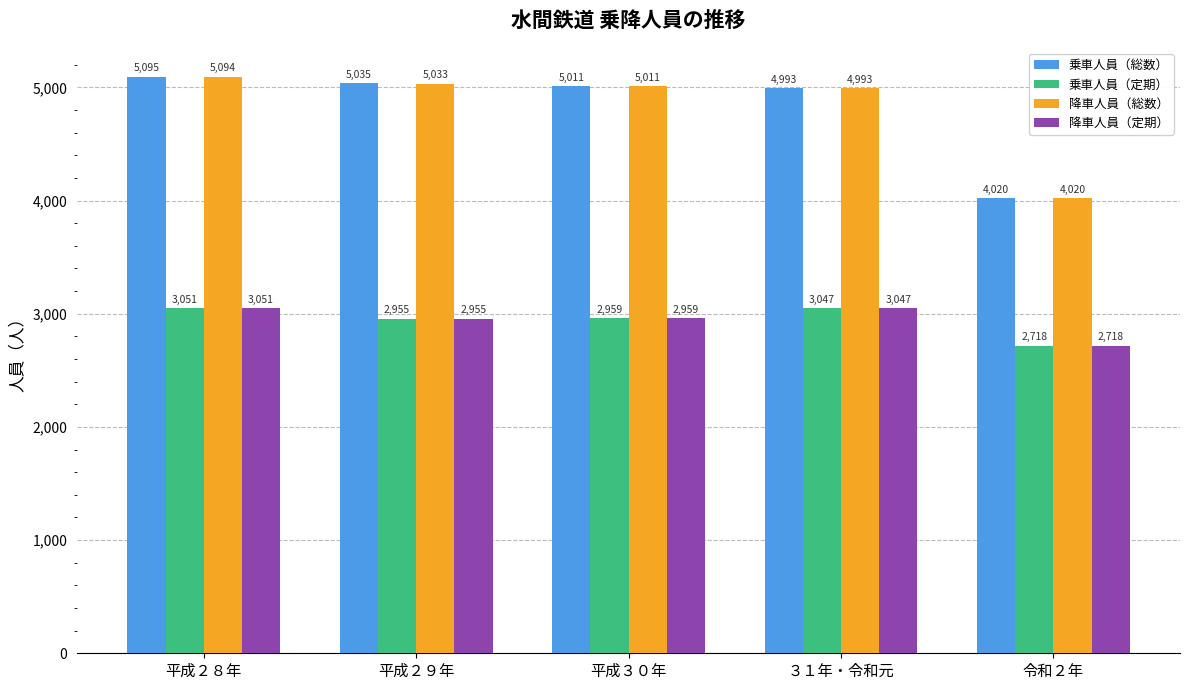

Is the value of 乗車人員（総数） at 令和２年 greater than the value of 降車人員（定期） at 平成３０年?

Yes